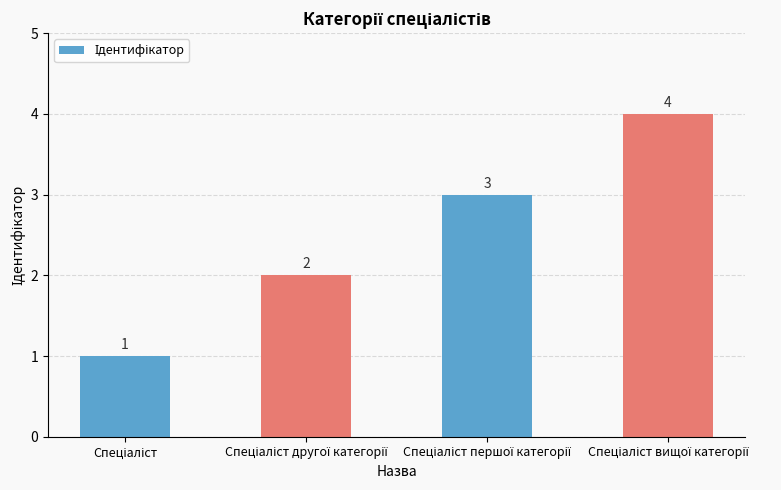

What is the maximum value shown in the chart?

4